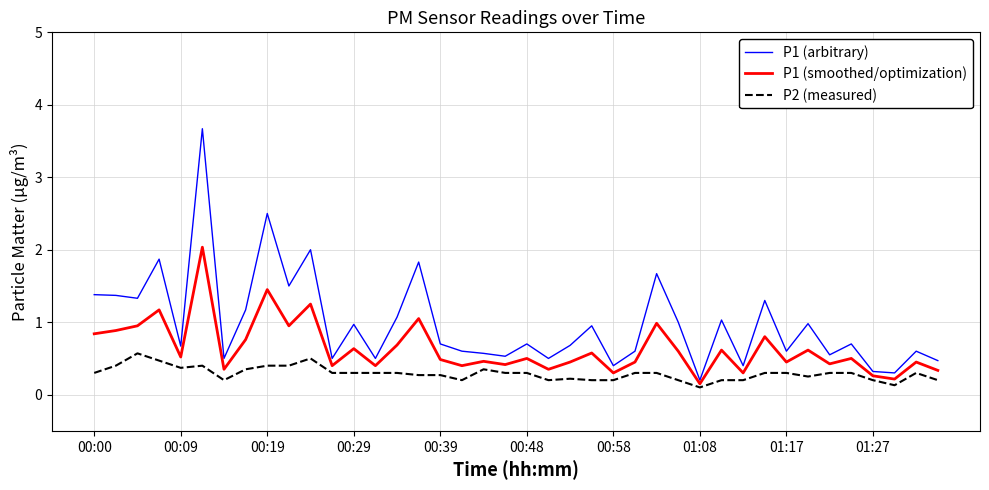

Which series has the largest total across all categories?

P1 (arbitrary)